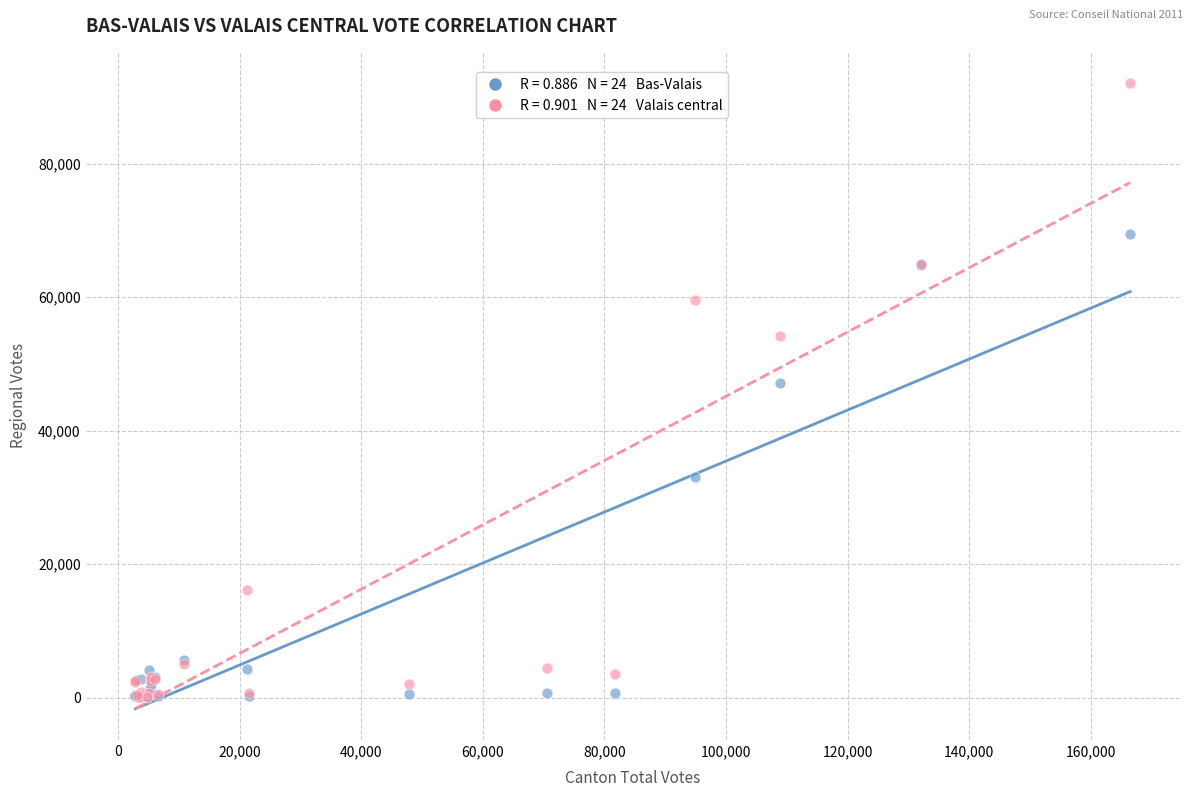

Across all series, what Y value is closest to 46072?

47195